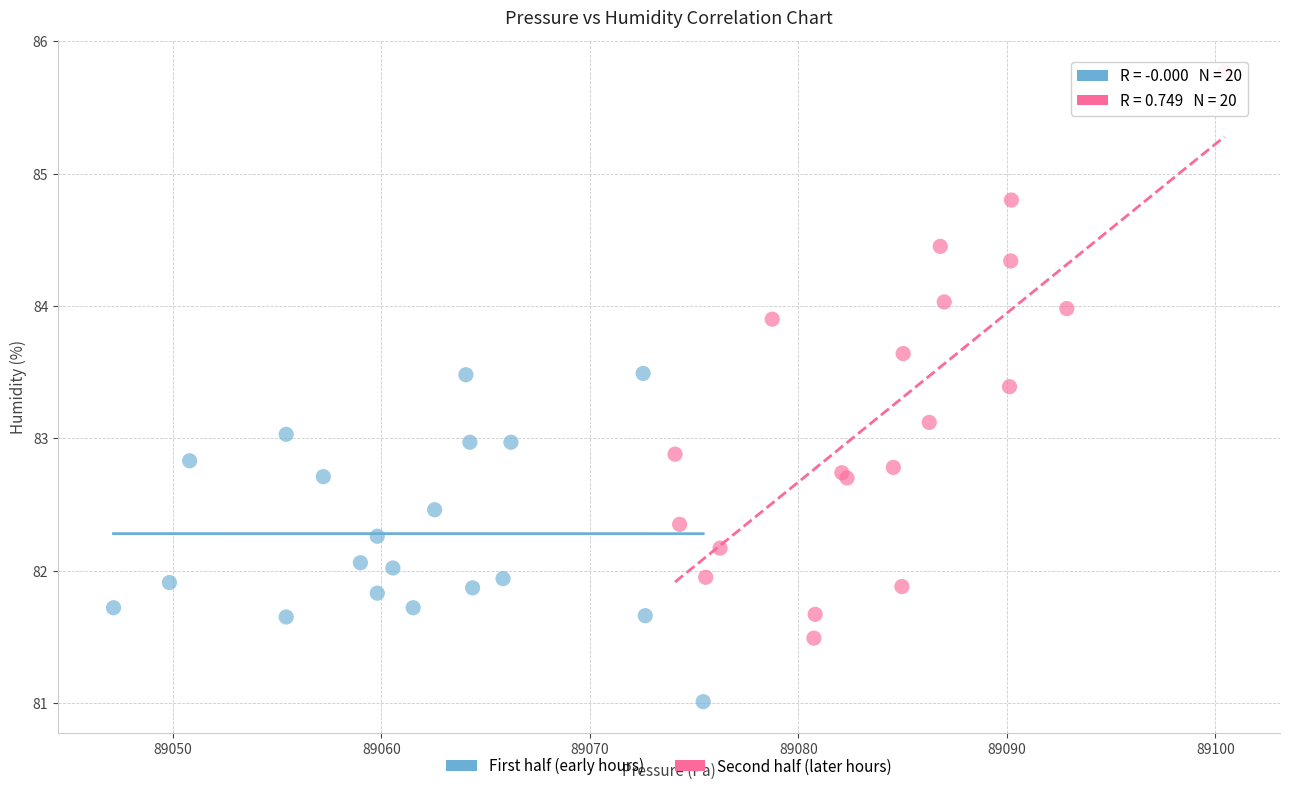

Which series contains the highest Y value?

Second half (later hours)